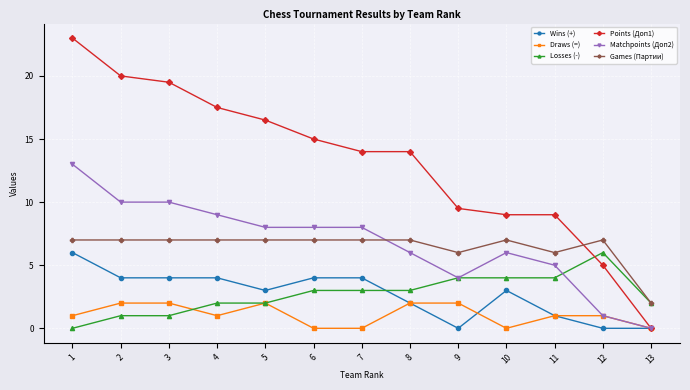

True or false: Games (Партии) and Matchpoints (Доп2) cross at least once.

True